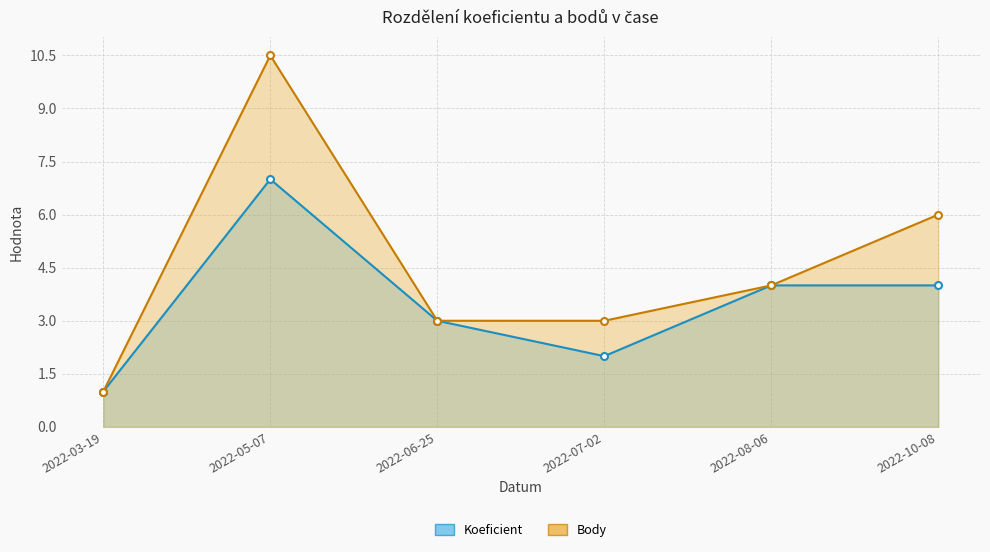

What is the difference between the second highest and second lowest values in the Koeficient series?

2.0